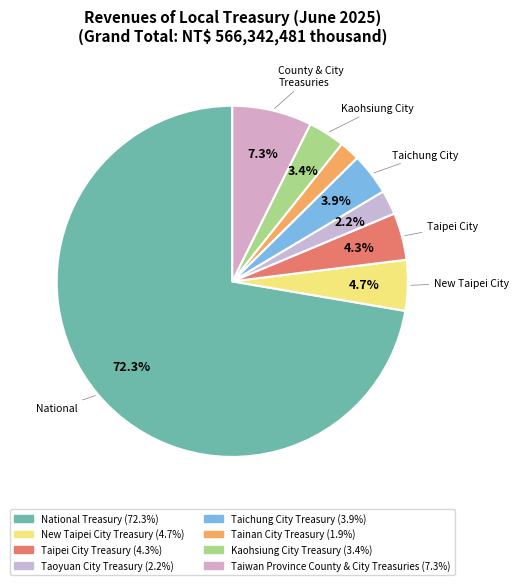

Rank the categories by value from lowest to highest.

Tainan City Treasury, Taoyuan City Treasury, Kaohsiung City Treasury, Taichung City Treasury, Taipei City Treasury, New Taipei City Treasury, Taiwan Province County & City Treasuries, National Treasury